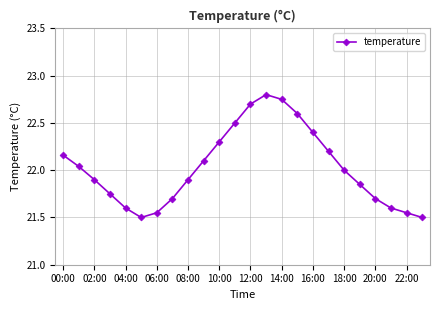

How many points are lower than both their immediate neighbors (excluding endpoints)?

1